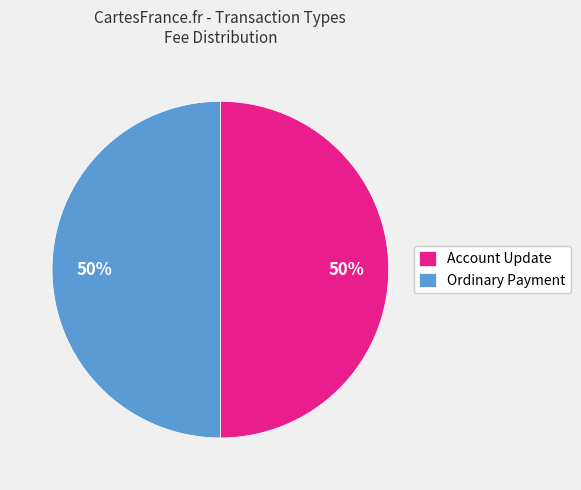

To the nearest percent, what is the average slice percentage?

50%